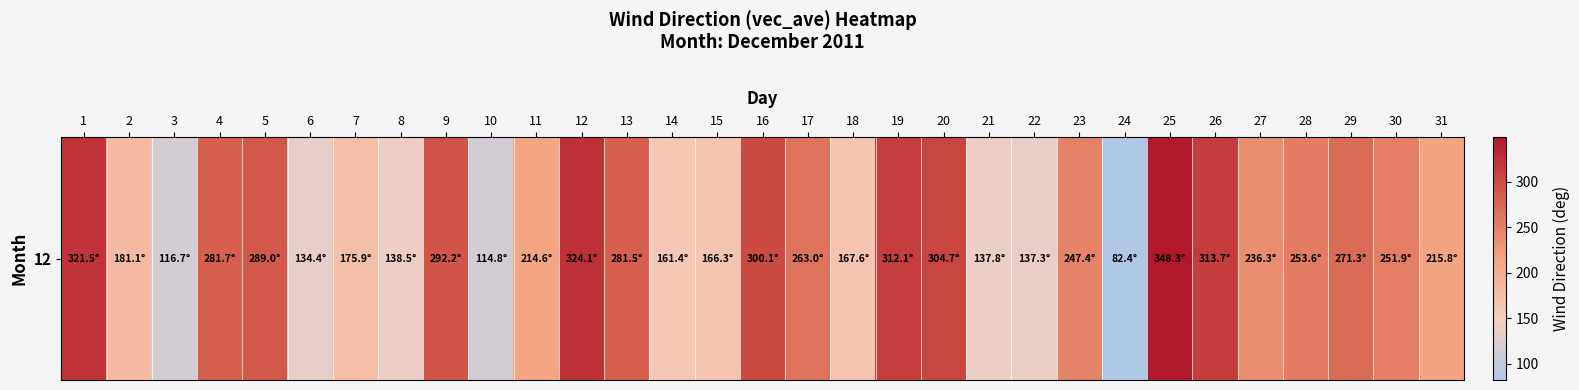

What is the maximum value shown in the chart?

348.3